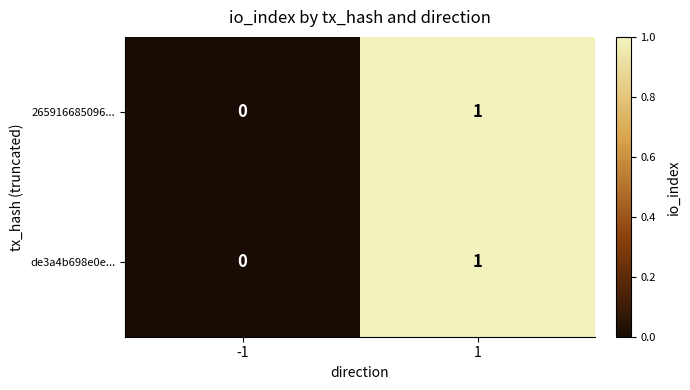

Rank the categories by de3a4b698e0e... value from lowest to highest.

-1, 1